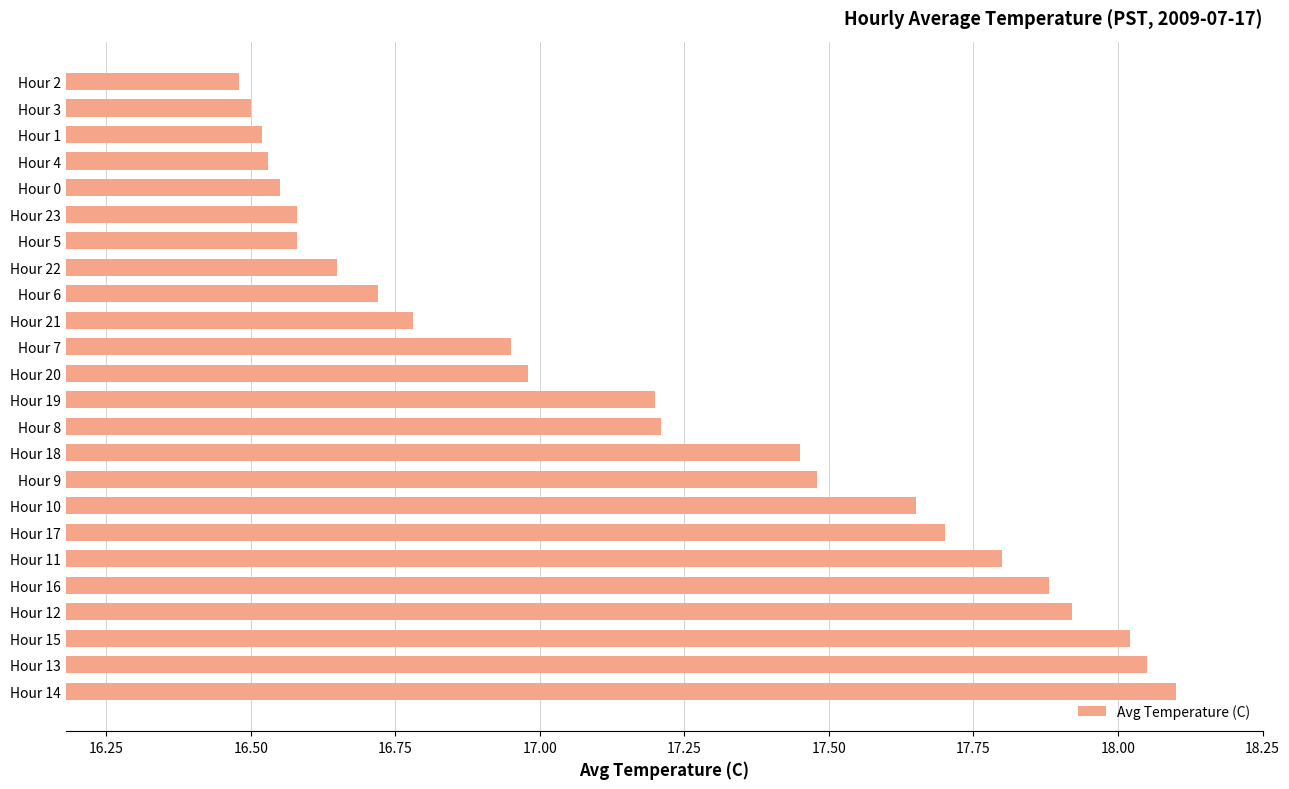

Does the chart contain any negative values?

No